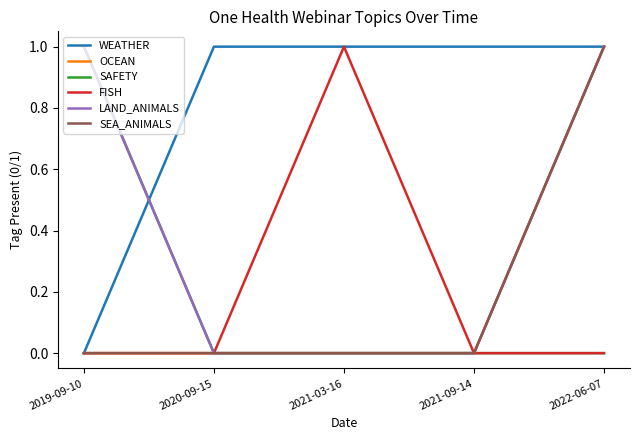

Is this an area chart (filled region under the line)?

No